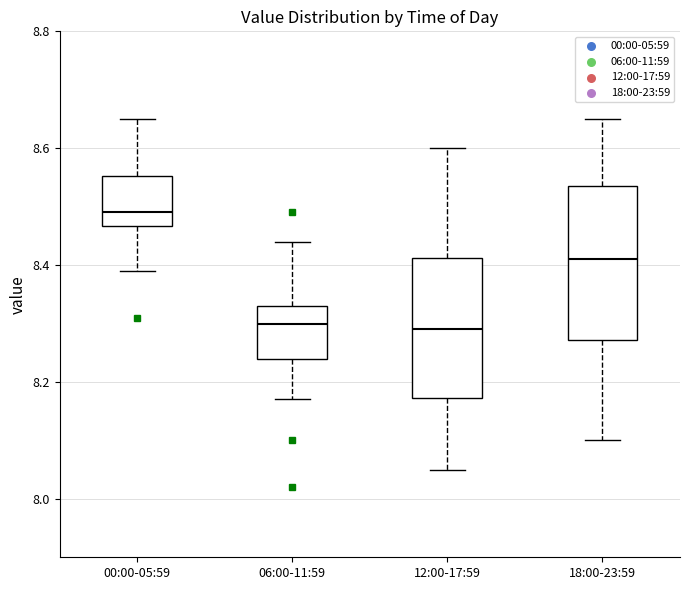

Which box's median line is the highest?

00:00-05:59